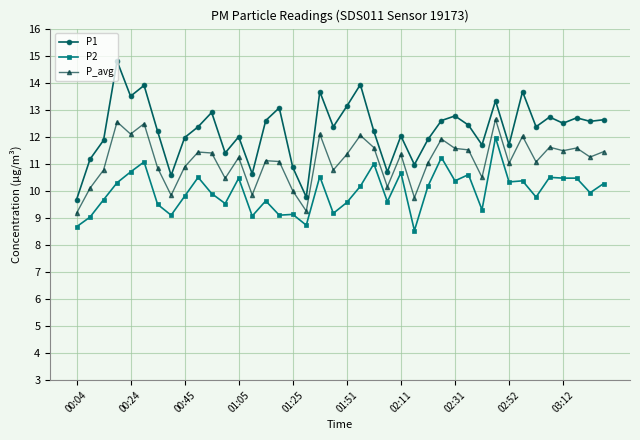

What is the minimum value shown in the chart?

8.5